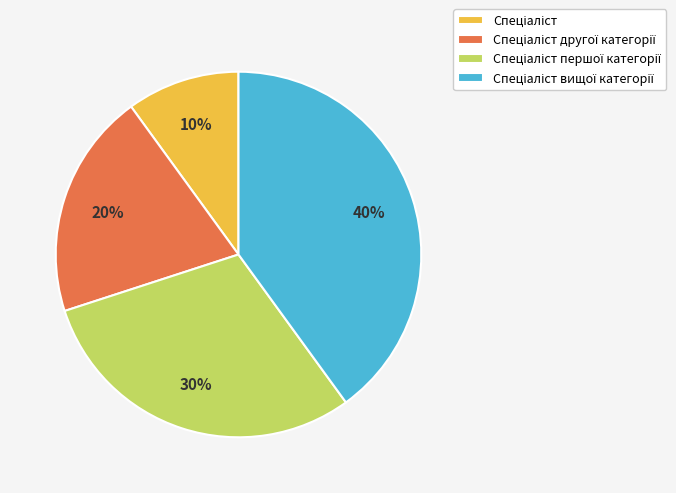

To the nearest percent, what is the difference between the largest and smallest slice percentages?

30%